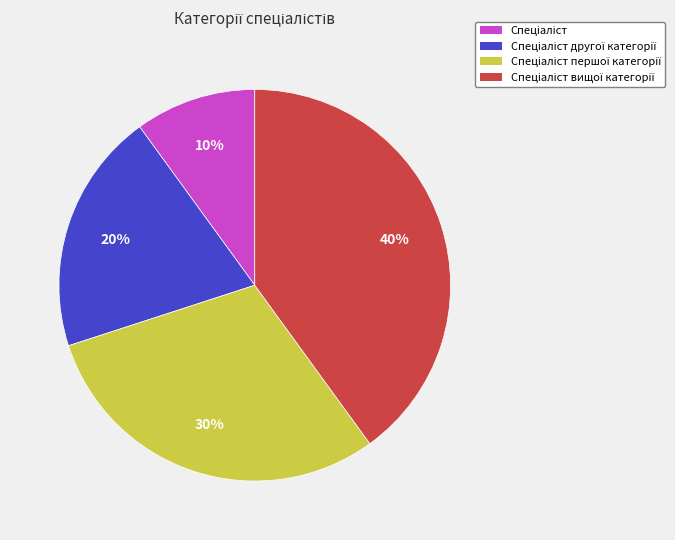

To the nearest percent, what is the difference between the largest and smallest slice percentages?

30%